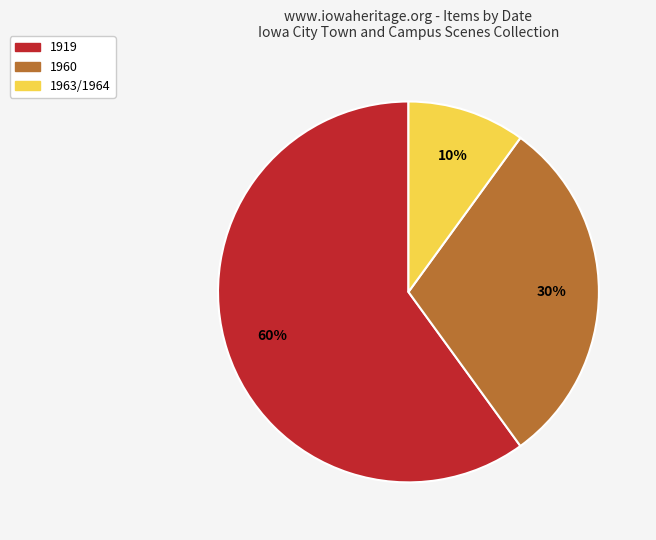

To the nearest percent, what is the average slice percentage?

33%